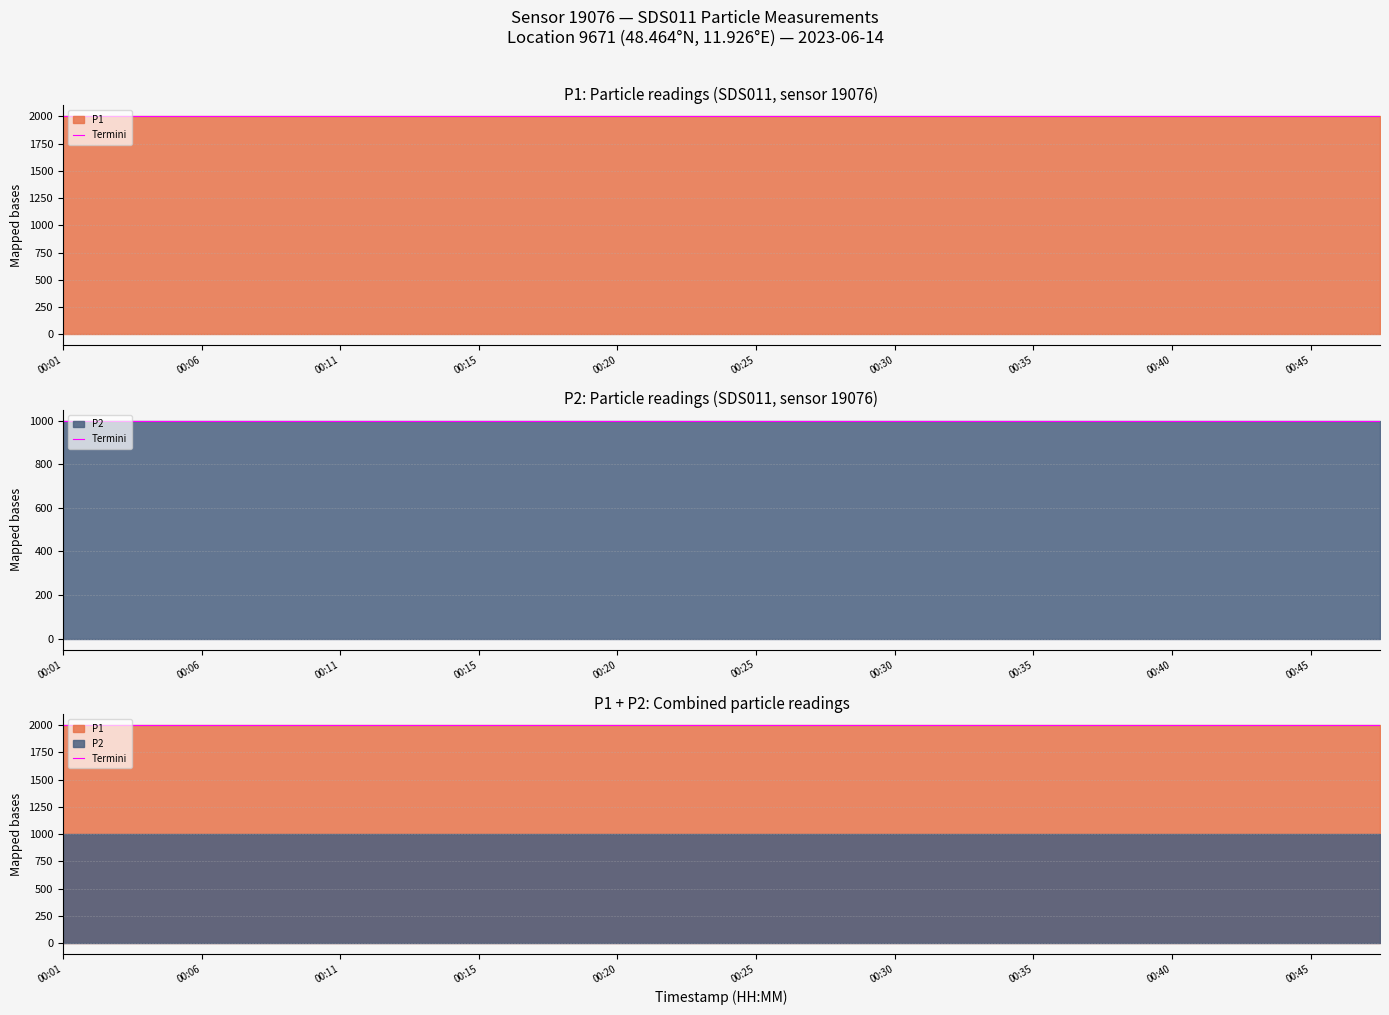

What is the lowest value of the P2 series?

999.9